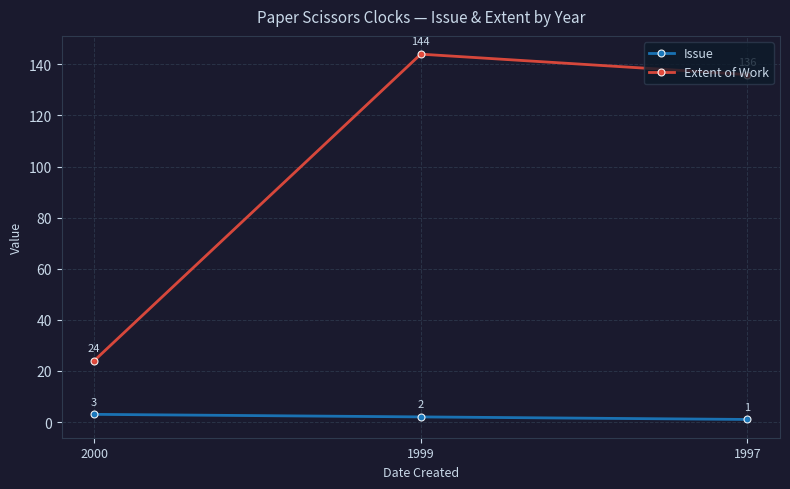

Reading left to right, transcribe all the data shown in this chart.

Issue: 3	2	1
Extent of Work: 24	144	136